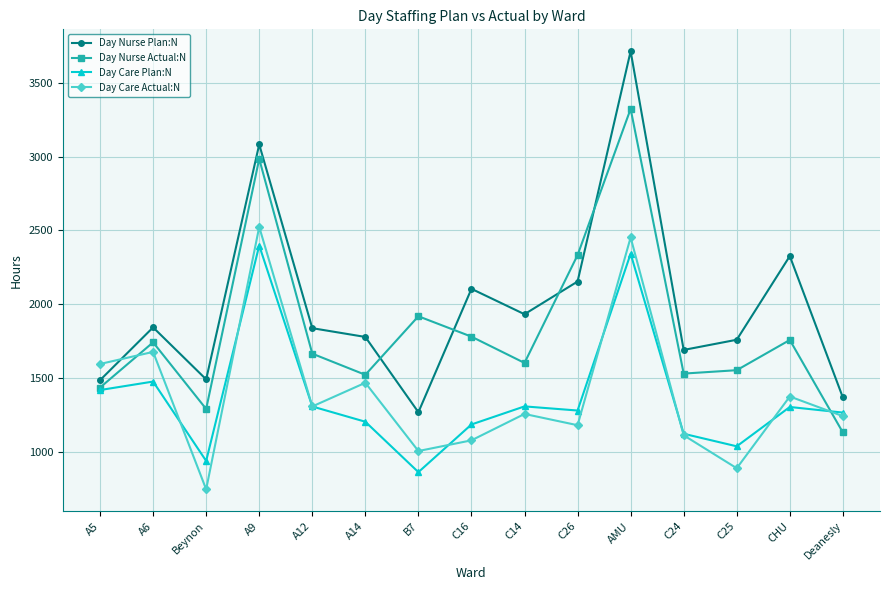

What is the label of the 15th point from the left?

Deanesly